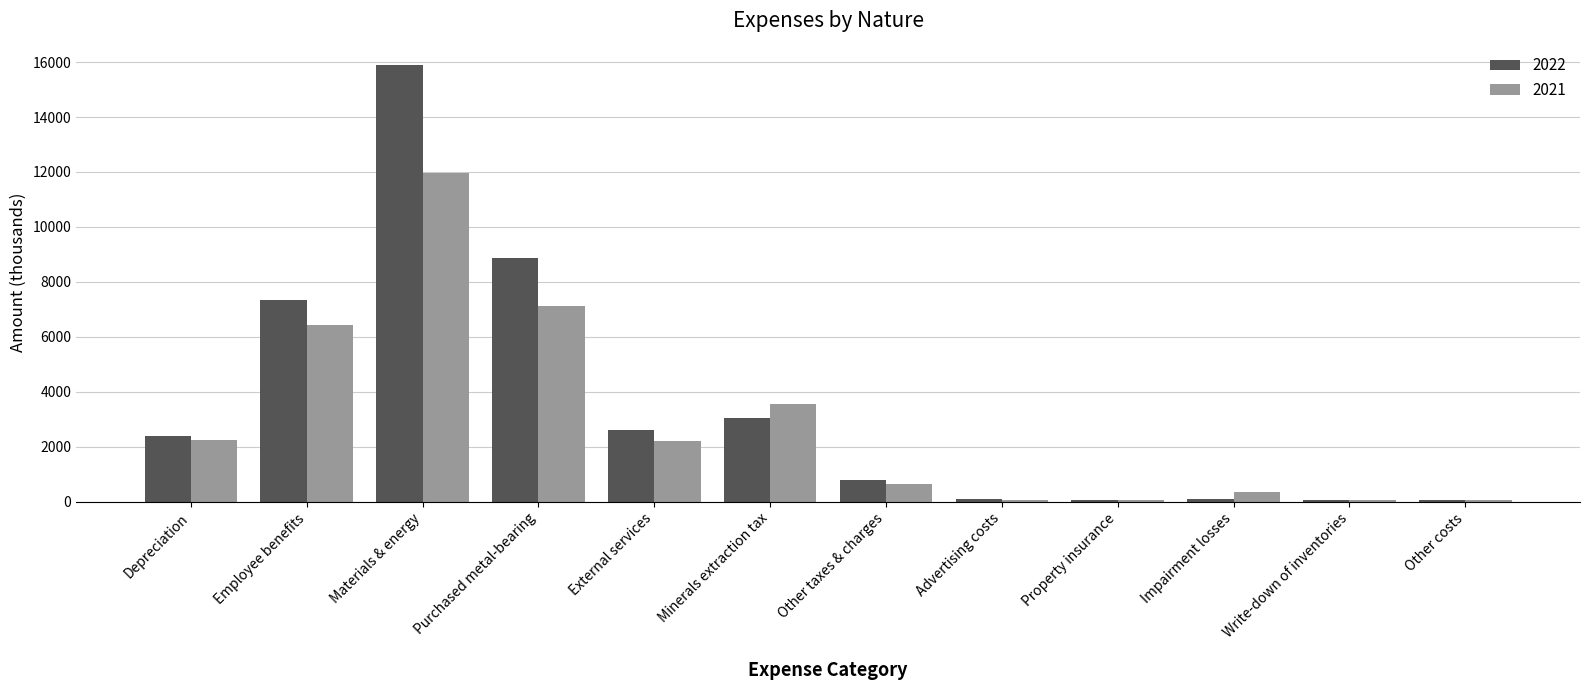

Which series changed the most between Minerals extraction tax and Other taxes & charges?

2021